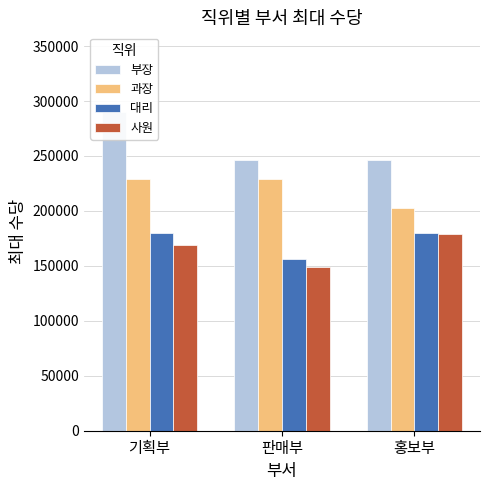

The 과장 series shows 141650 at 판매부. True or false?

False